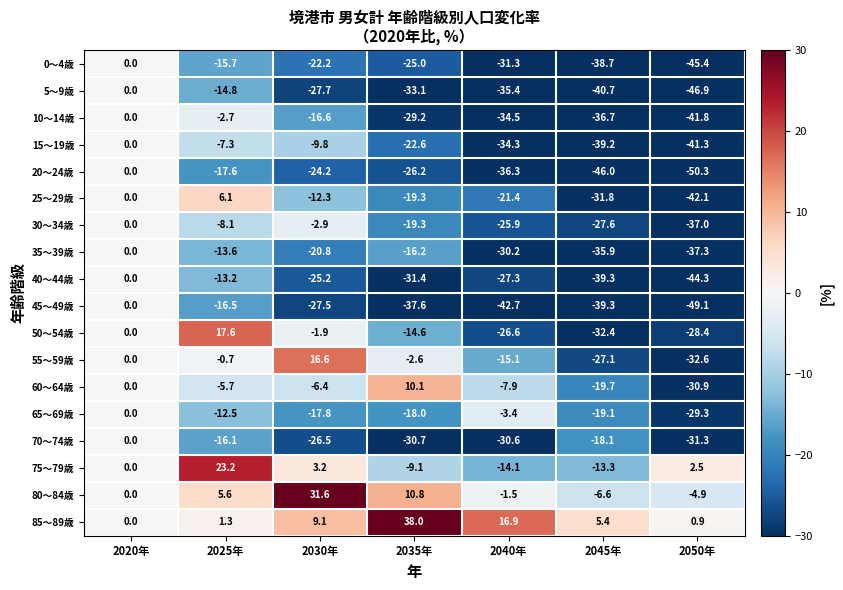

How many negative values does the 30～34歳 series have?

6